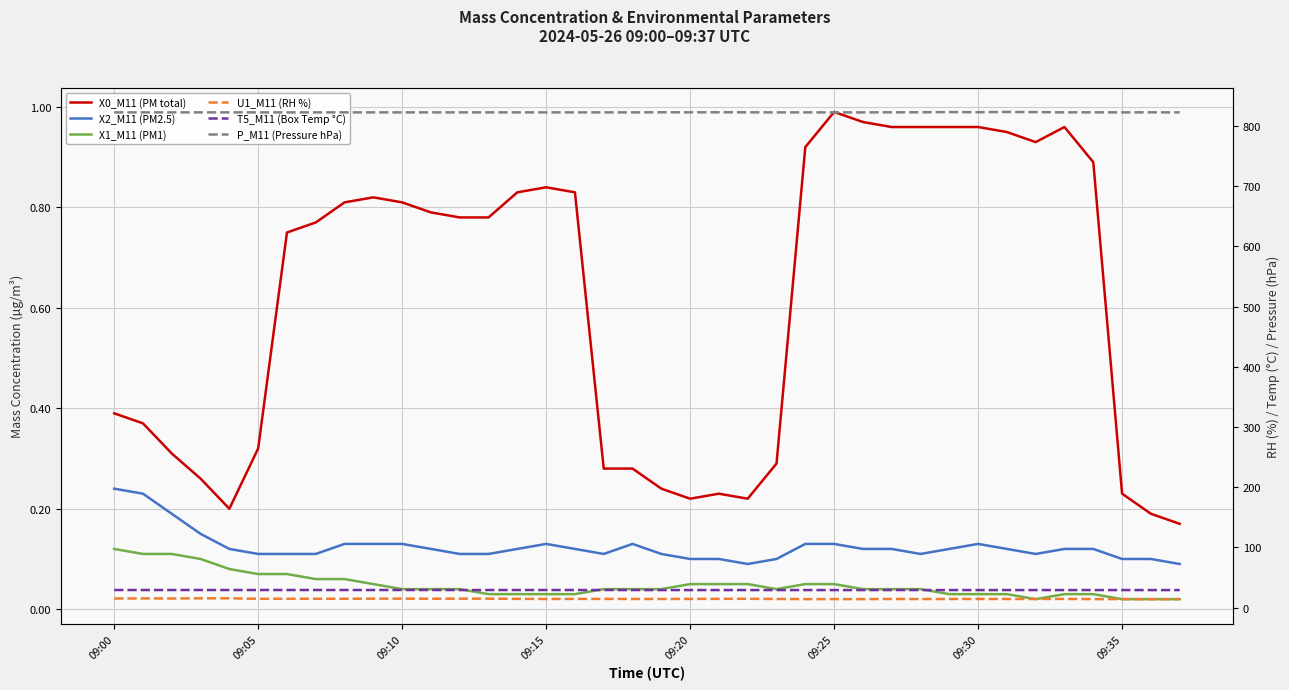

What are all the series names shown in the legend?

X0_M11 (PM total), X2_M11 (PM2.5), X1_M11 (PM1), U1_M11 (RH %), T5_M11 (Box Temp °C), P_M11 (Pressure hPa)